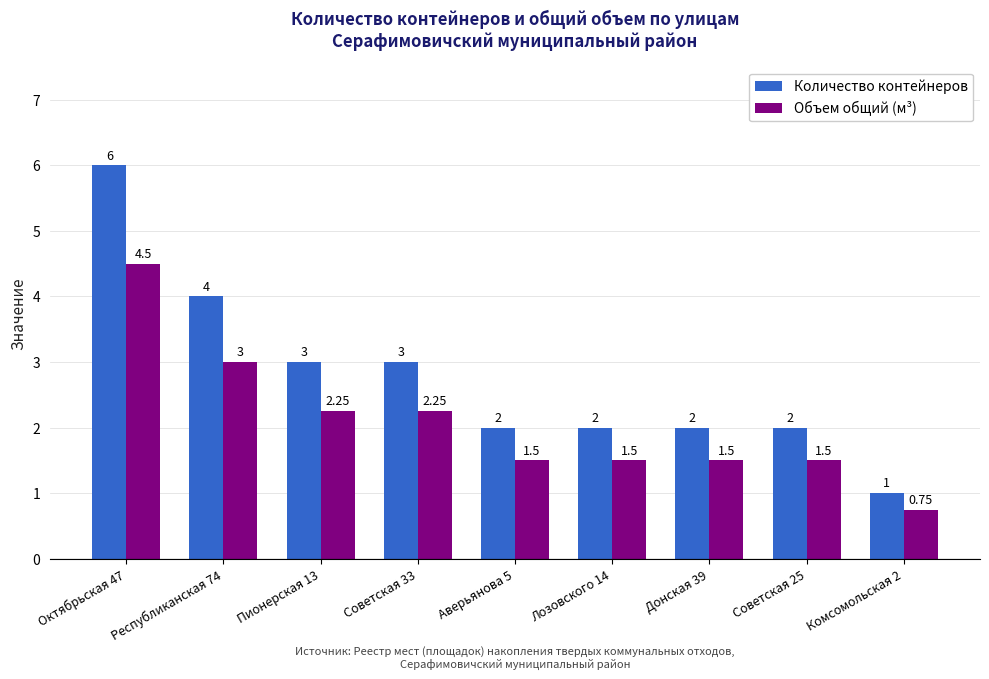

Which series has the largest total across all categories?

Количество контейнеров